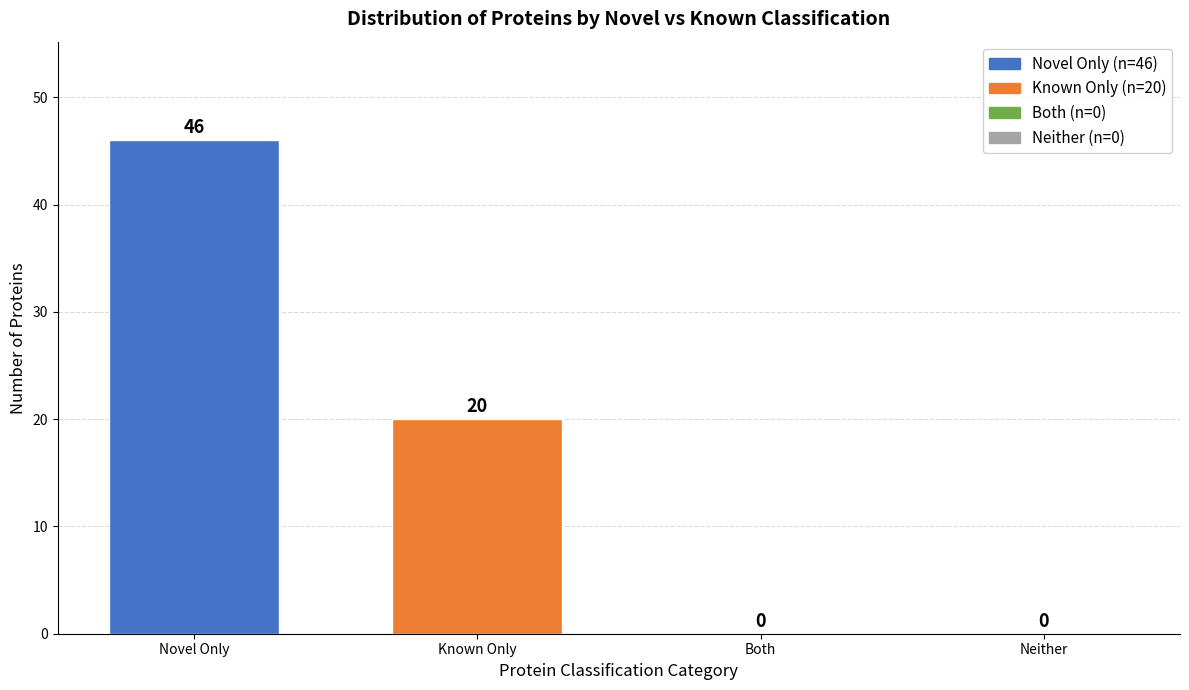

Reading left to right, what are all the values shown in this chart?

Novel Only=46	Known Only=20	Both=0	Neither=0